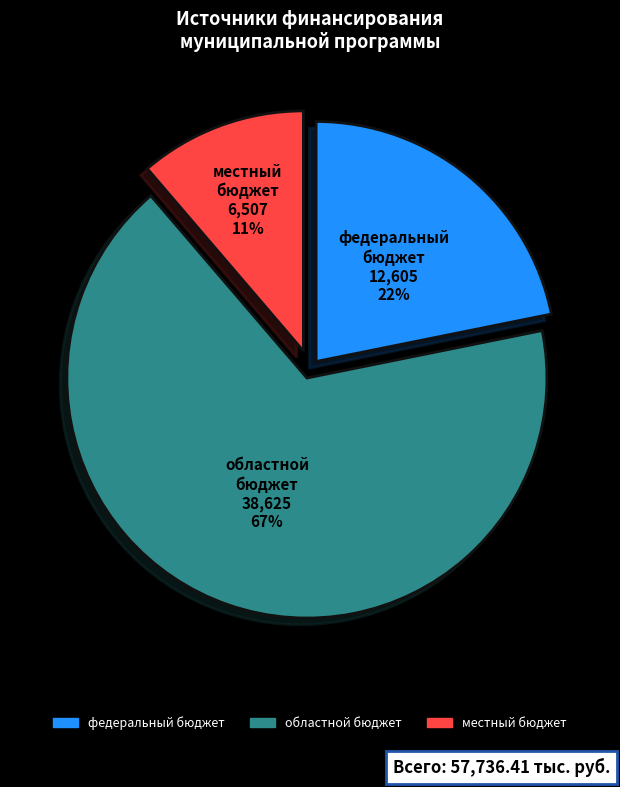

Between местный бюджет and областной бюджет, which is larger?

областной бюджет